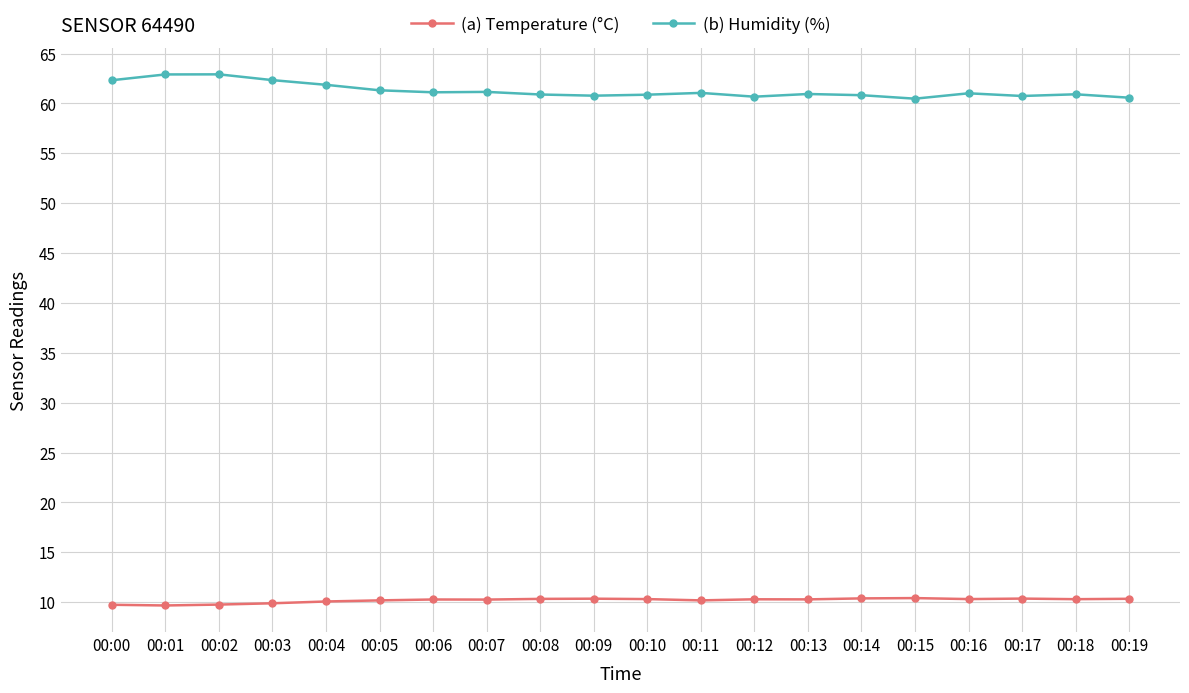

The (a) Temperature (°C) series shows 9.7 at 00:00. True or false?

True